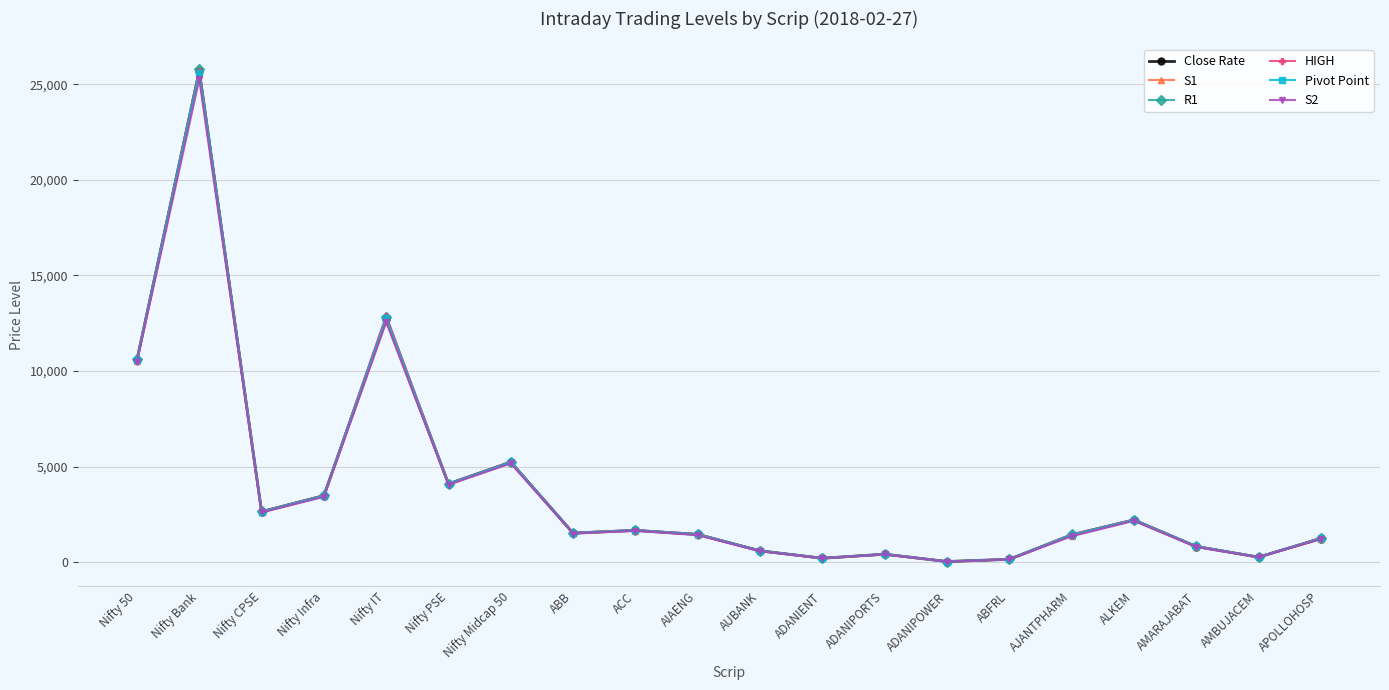

At which label does Close Rate reach its peak?

Nifty Bank